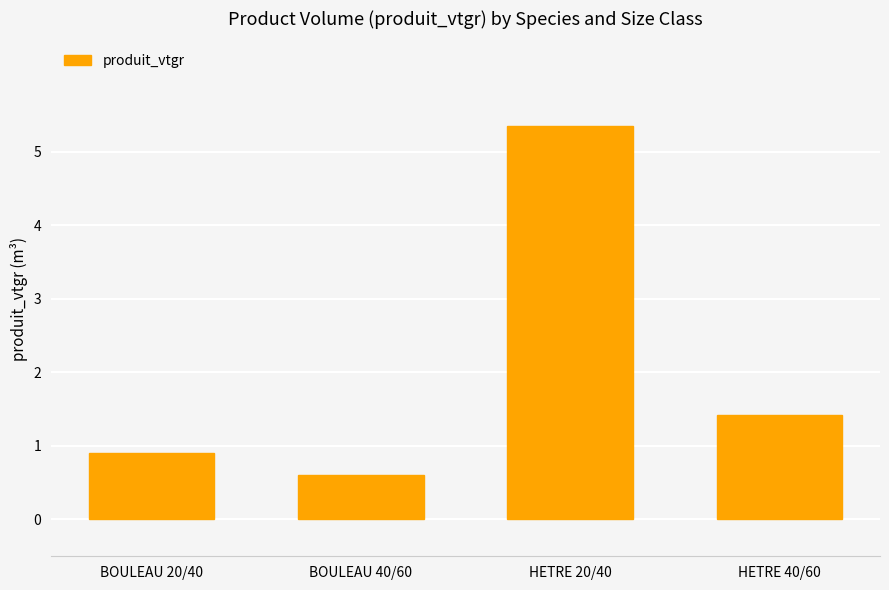

Reading right to left, list all the values displayed in this chart.

1.4	5.3	0.6	0.9